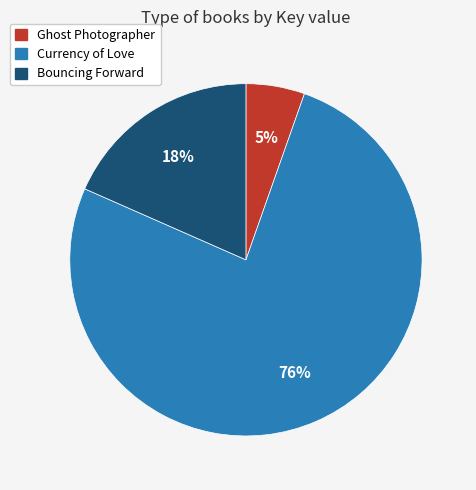

Is the sum of Currency of Love and Bouncing Forward greater than half?

Yes